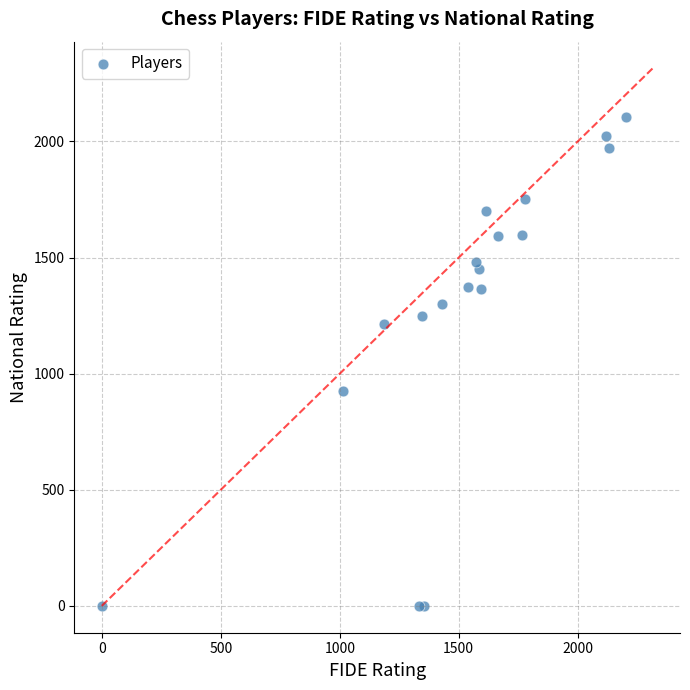

What Y value in the scatter plot is closest to 1052?

926